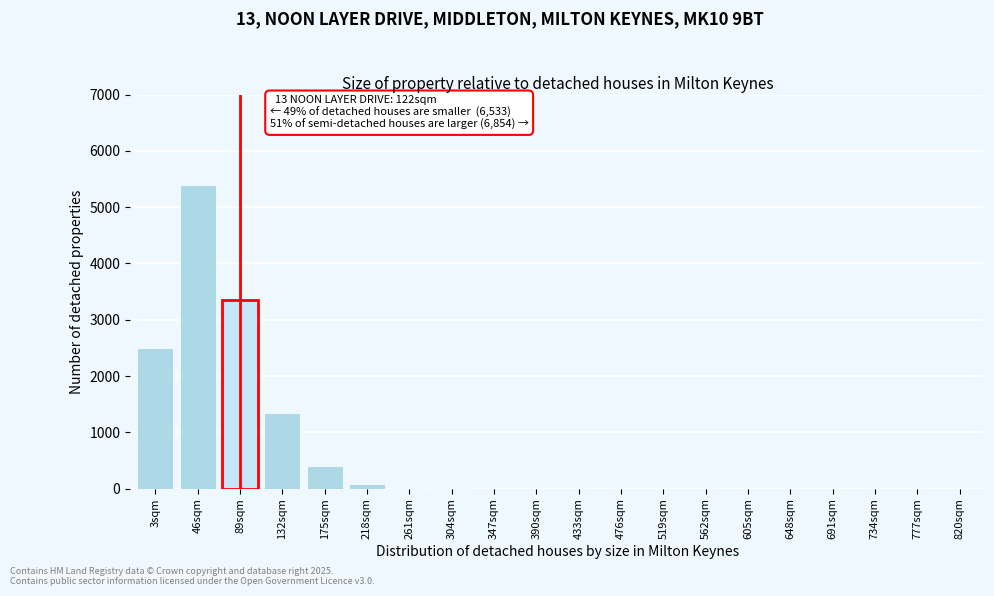

At which label is the value closest to 2700?

3sqm